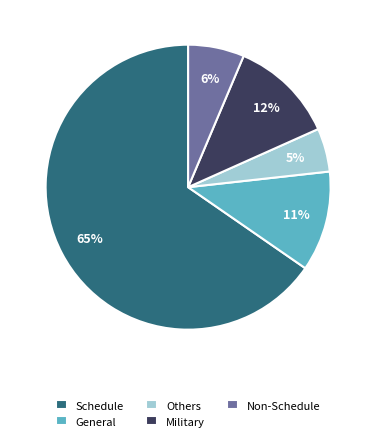

How many slices are in this pie chart?

5